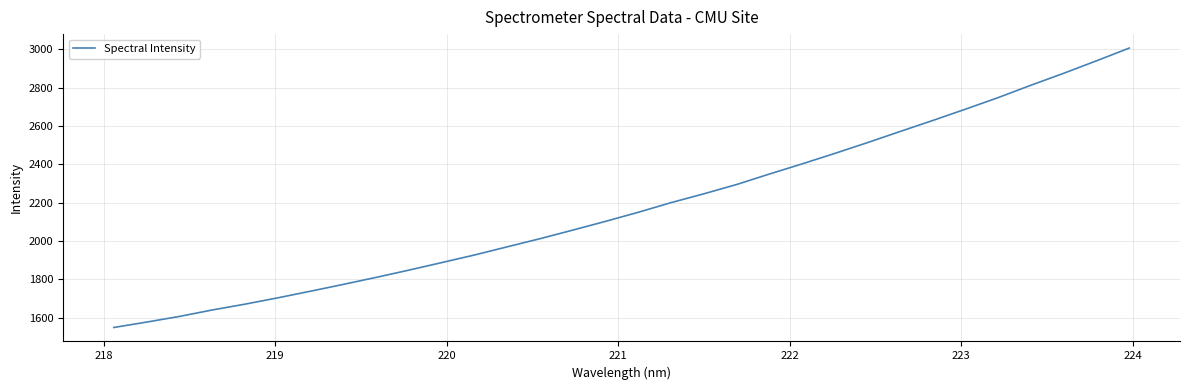

What is the greatest value displayed?

3007.4